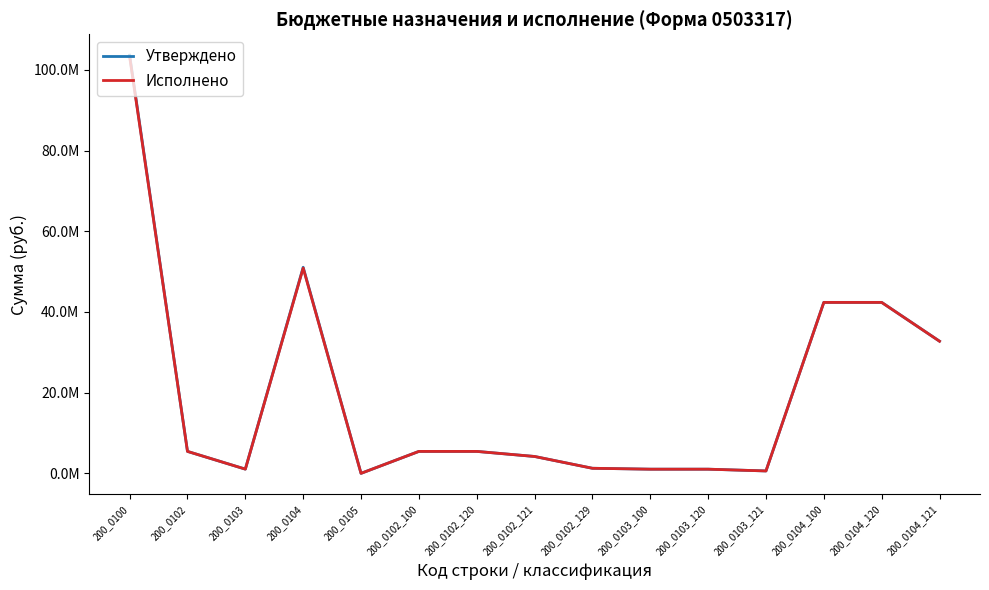

Between 200_0102_120 and 200_0104_100, which series saw the biggest shift?

Утверждено